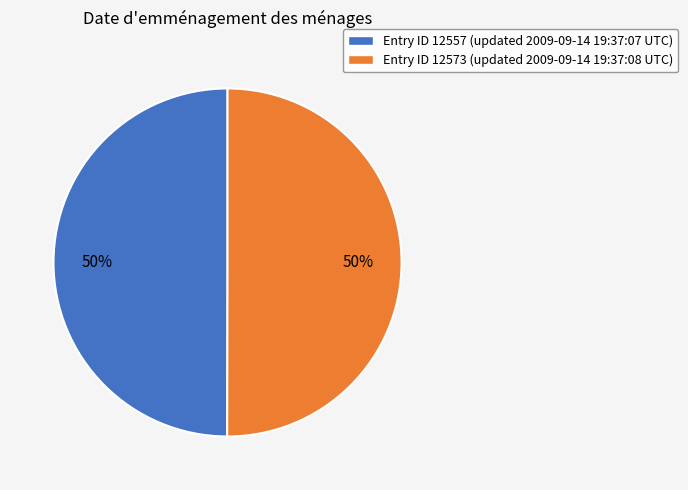

How many slices are in this pie chart?

2